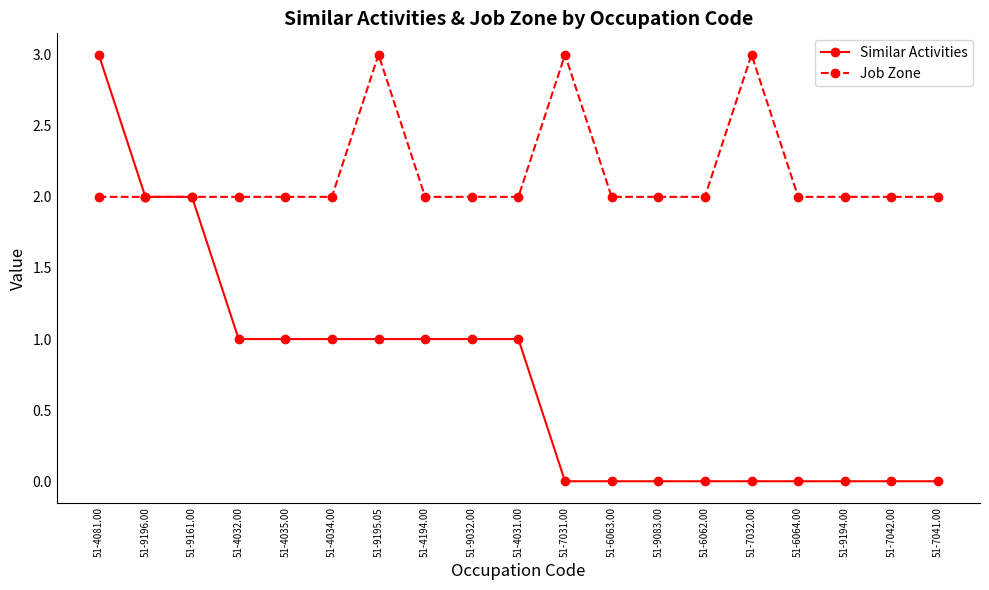

How many lines are shown in the chart?

2